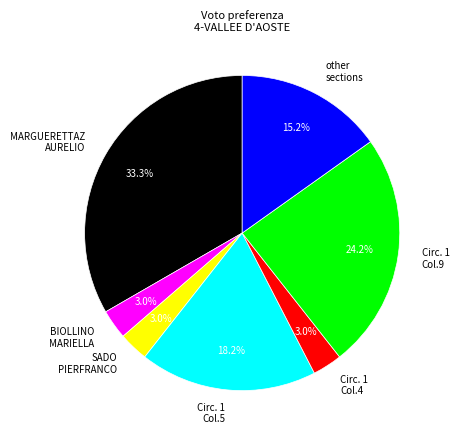

How much of the chart is everything except Circ. 1 Col.5?

81.8%